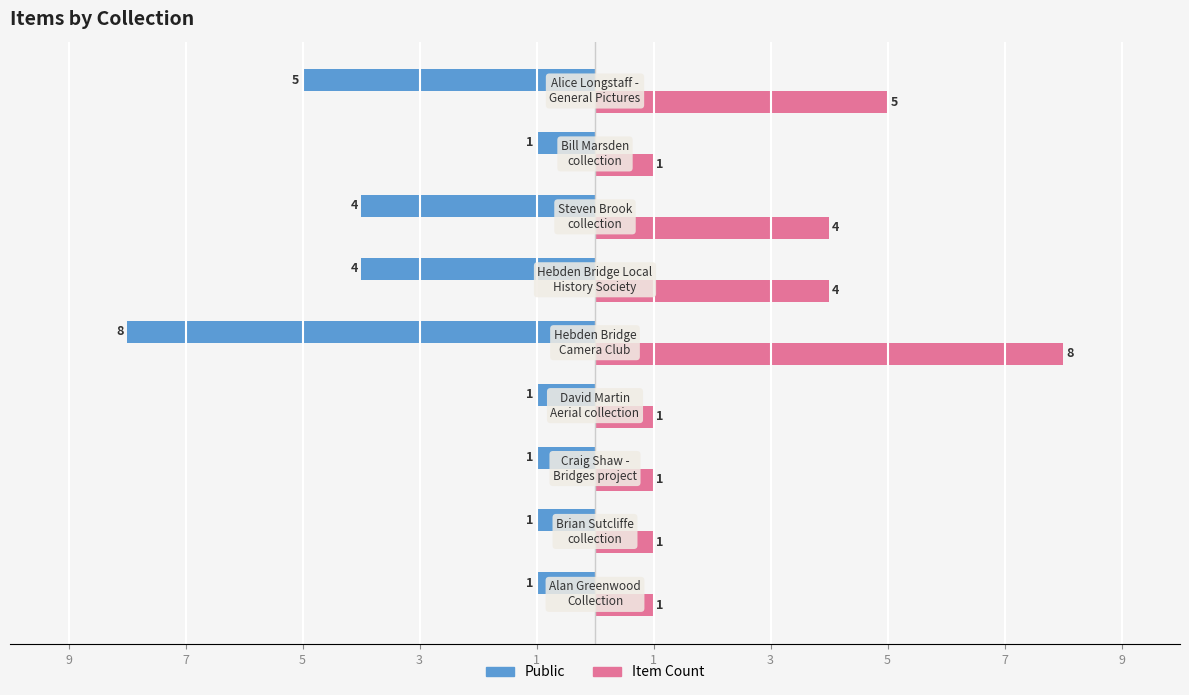

List the series in order of their overall mean, highest first.

Item Count, Public